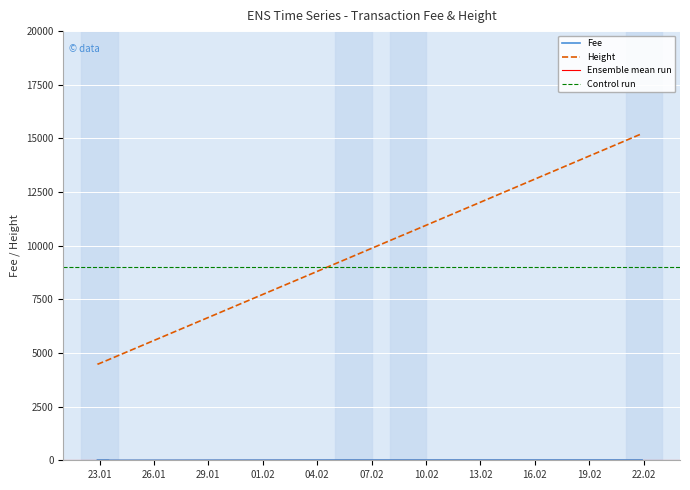

At which category is the sum across all series the highest?

2019-02-21 21:48:30